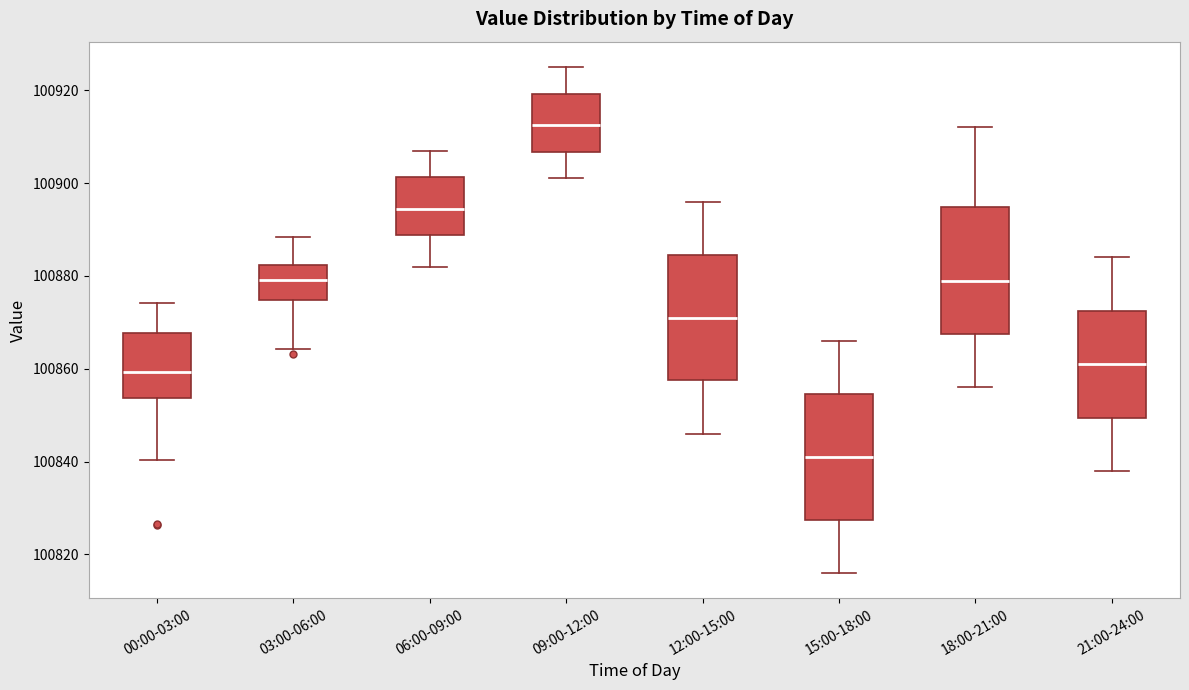

Reading left to right, read every box against the y-axis: the position of its median line, the range the box covers, and the ends of its whiskers. The values are not printed on the chart, so give them approximately, as read against the axis.

00:00-03:00: median 100860, box 100854 to 100868, whiskers 100840 to 100874
03:00-06:00: median 100880, box 100874 to 100882, whiskers 100864 to 100888
06:00-09:00: median 100894, box 100888 to 100902, whiskers 100882 to 100908
09:00-12:00: median 100912, box 100906 to 100920, whiskers 100902 to 100926
12:00-15:00: median 100872, box 100858 to 100884, whiskers 100846 to 100896
15:00-18:00: median 100842, box 100828 to 100854, whiskers 100816 to 100866
18:00-21:00: median 100880, box 100868 to 100894, whiskers 100856 to 100912
21:00-24:00: median 100862, box 100850 to 100872, whiskers 100838 to 100884